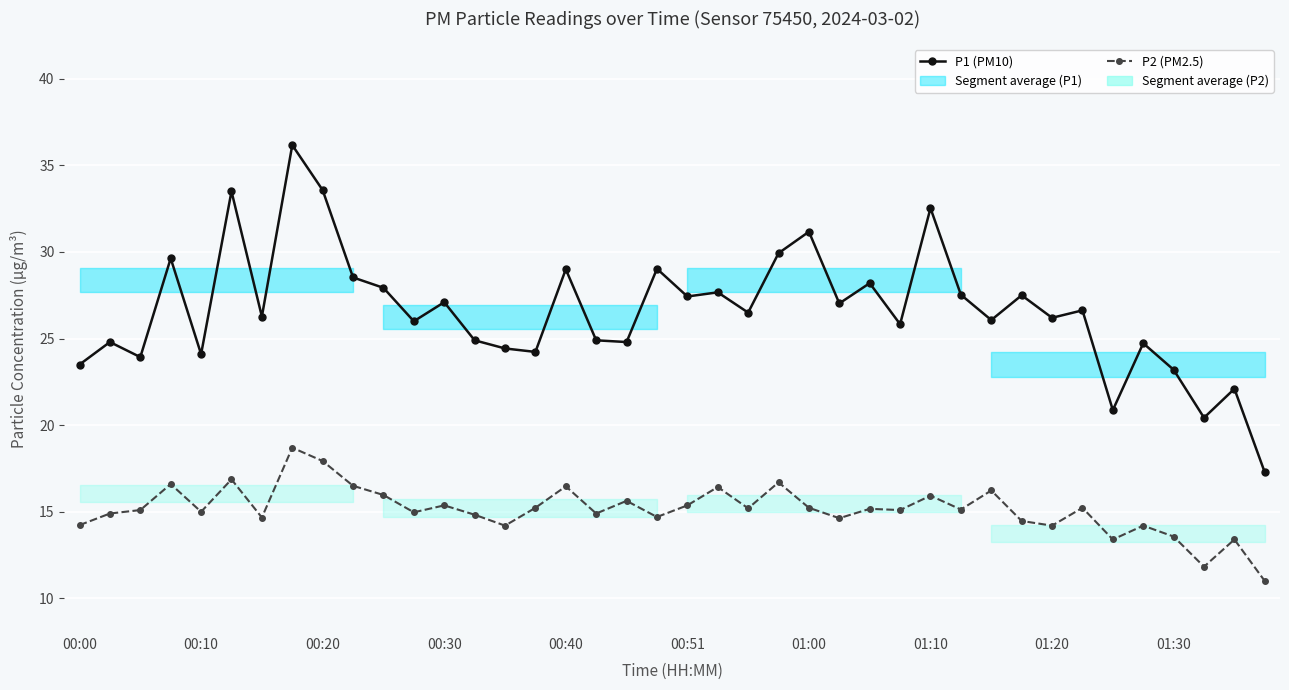

Reading left to right, extract all data points from this chart.

P1 (PM10): 23.5	24.8	23.9	29.6	24.1	33.5	26.3	36.2	33.6	28.5	27.9	26.0	27.1	24.9	24.4	24.2	29.0	24.9	24.8	29.0	27.4	27.7	26.5	29.9	31.2	27.0	28.2	25.8	32.5	27.5	26.1	27.5	26.2	26.6	20.9	24.7	23.2	20.4	22.1	17.3
P2 (PM2.5): 14.2	14.9	15.1	16.6	15.0	16.9	14.7	18.7	17.9	16.5	16.0	15.0	15.4	14.8	14.2	15.2	16.5	14.9	15.6	14.7	15.4	16.4	15.2	16.7	15.2	14.6	15.2	15.1	15.9	15.1	16.2	14.5	14.2	15.2	13.4	14.2	13.6	11.8	13.4	11.0